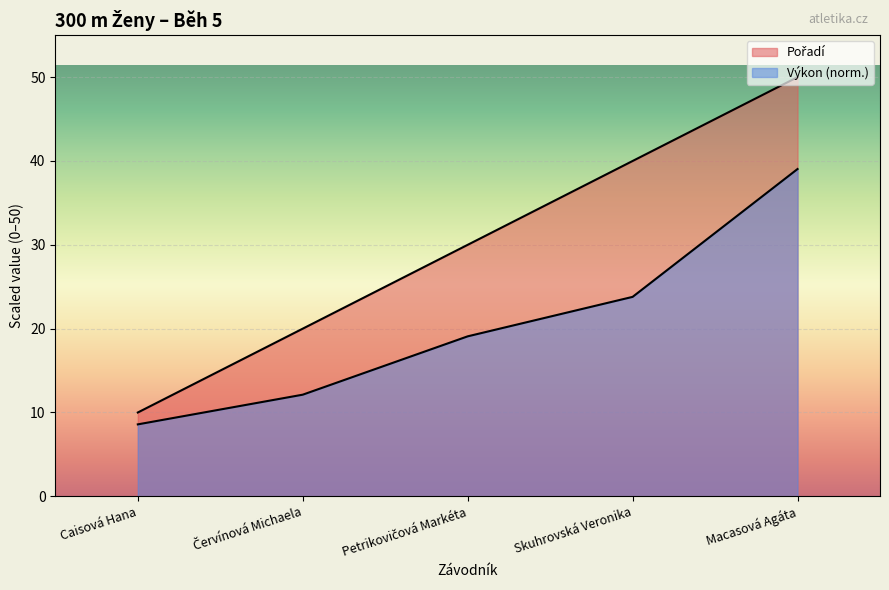

What is the average value of the Pořadí series?

30.0